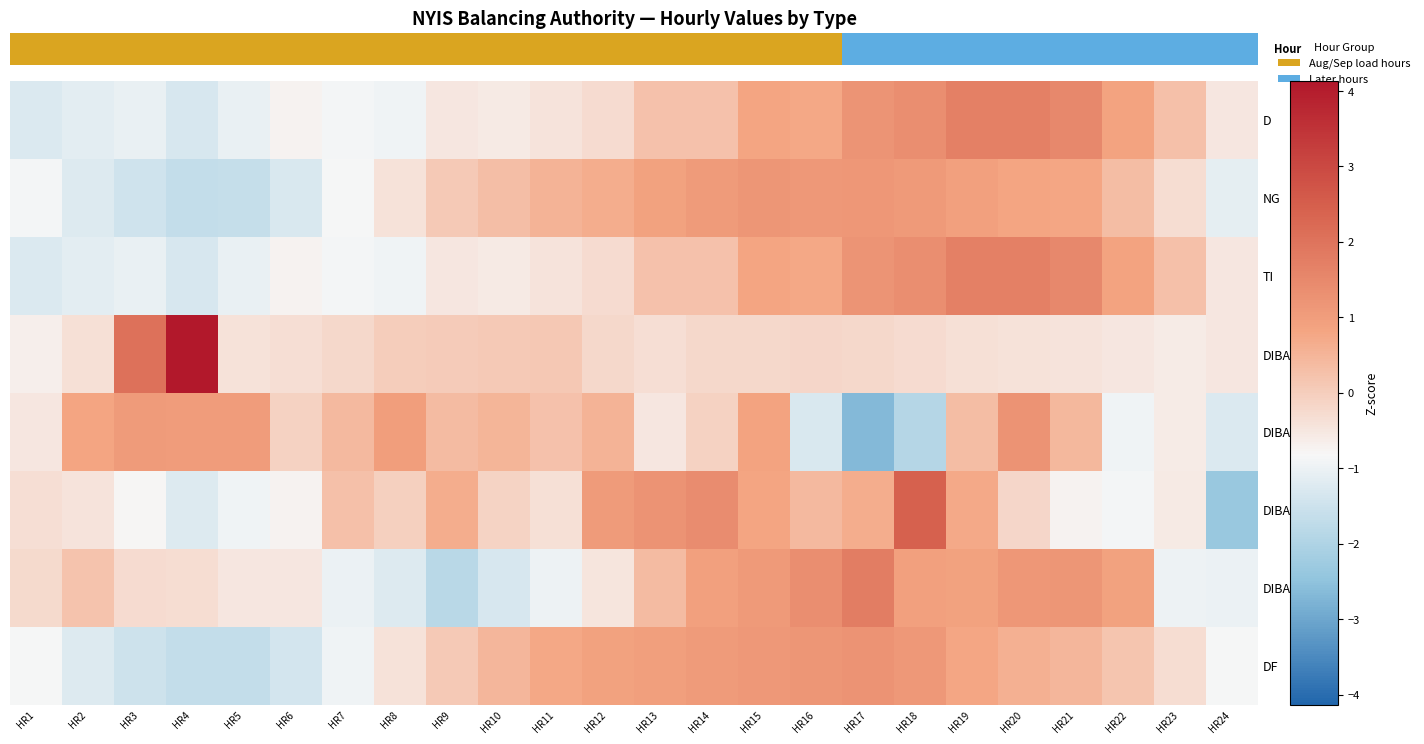

What is the difference between the highest and lowest values at HR1?

1.0